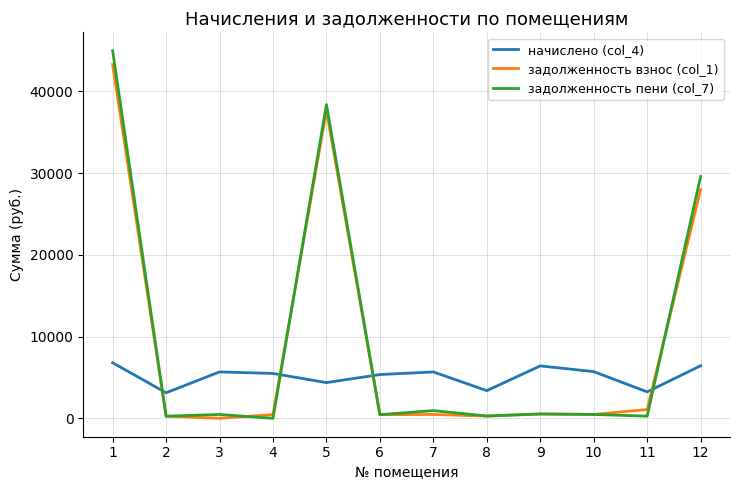

True or false: задолженность пени (col_7) has a value of 260.6 at 2.

True